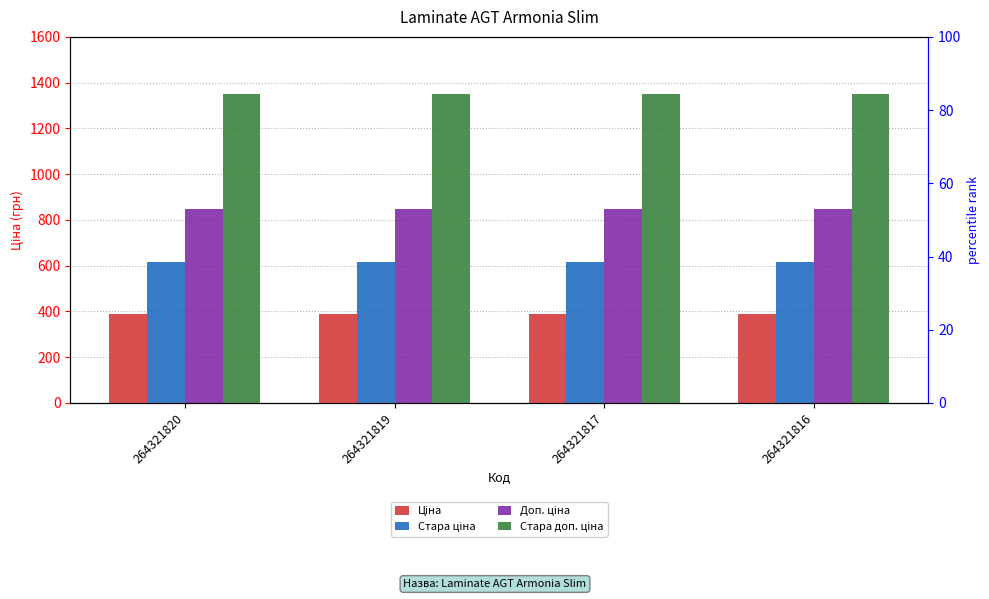

Rank the series by their average value, from highest to lowest.

Стара доп. ціна, Доп. ціна, Стара ціна, Ціна